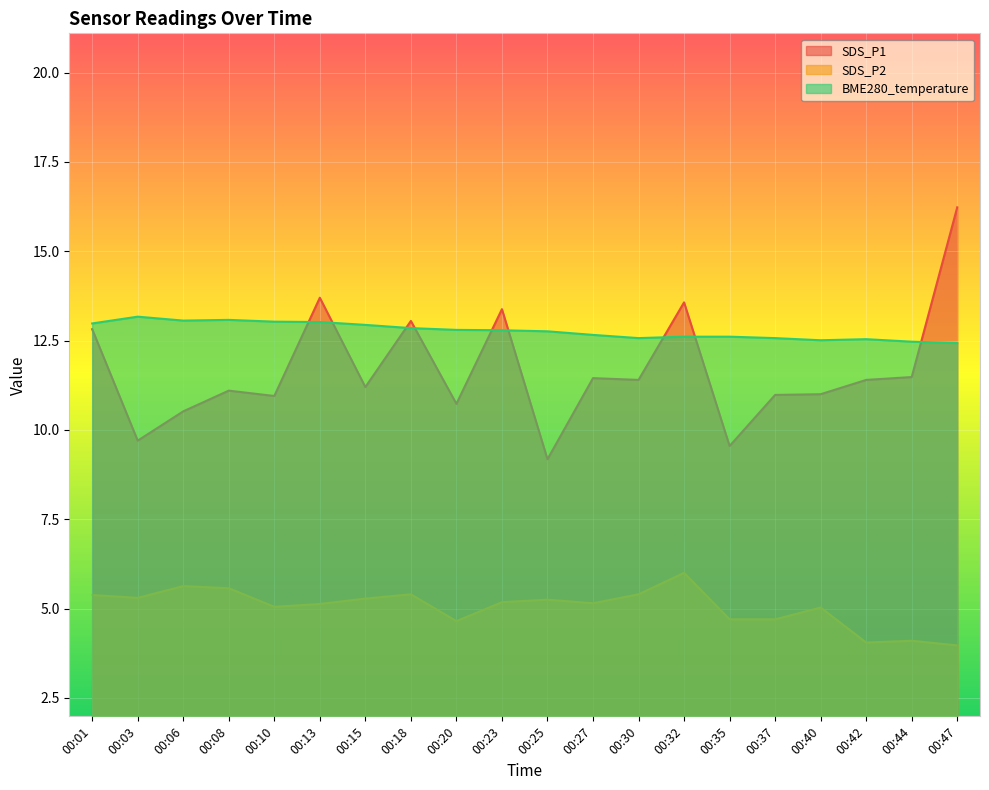

Rank the series by their maximum value, from highest to lowest.

SDS_P1, BME280_temperature, SDS_P2